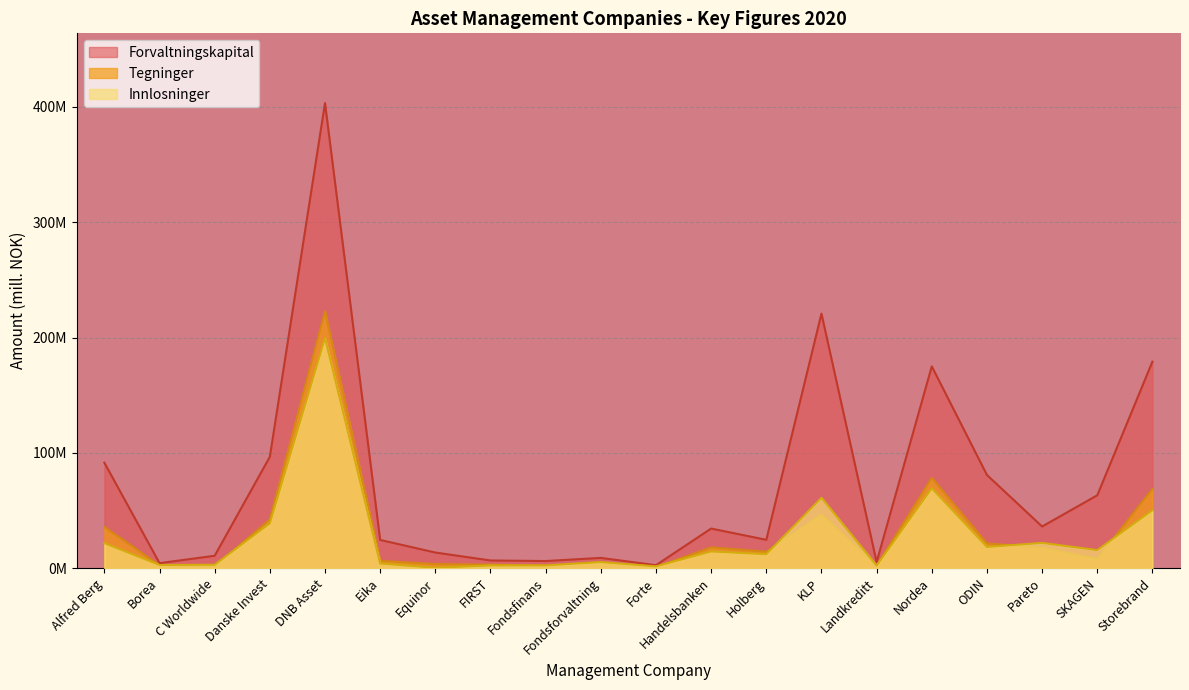

Between Forte and ODIN, which series saw the biggest shift?

Forvaltningskapital